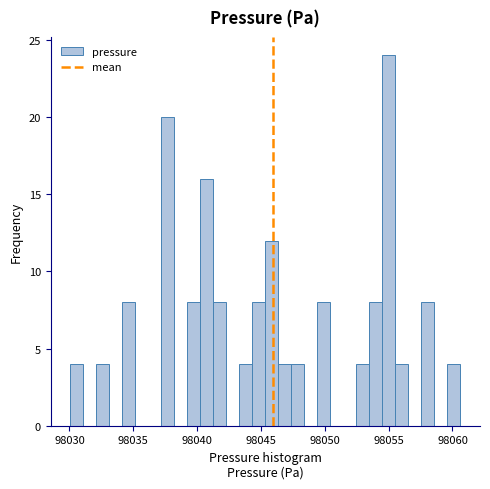

Read against the x-axis, roughly where is the centre of the tallest bar?

98055.0